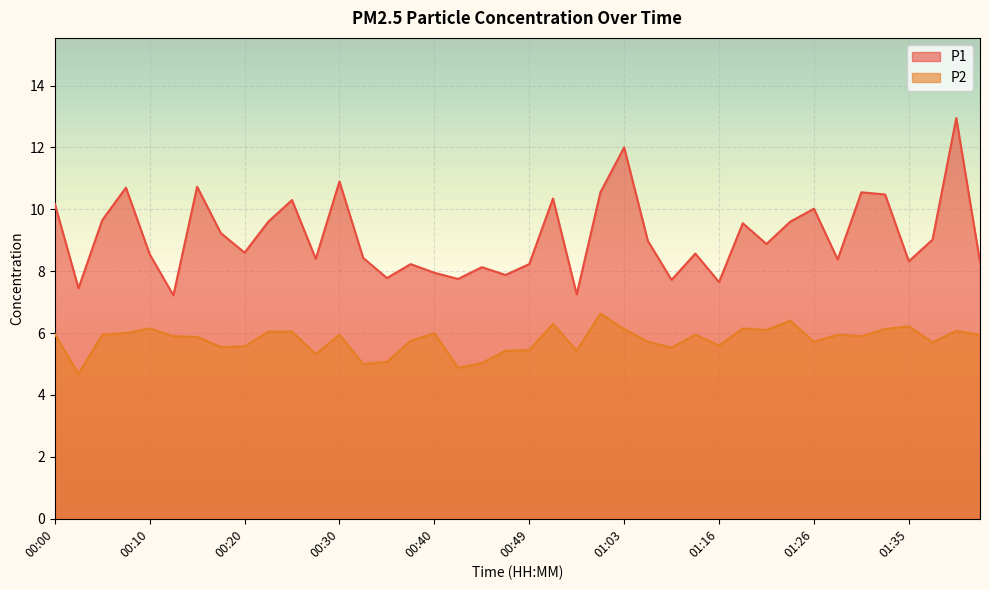

Which series changed the most between 00:20 and 01:23?

P1